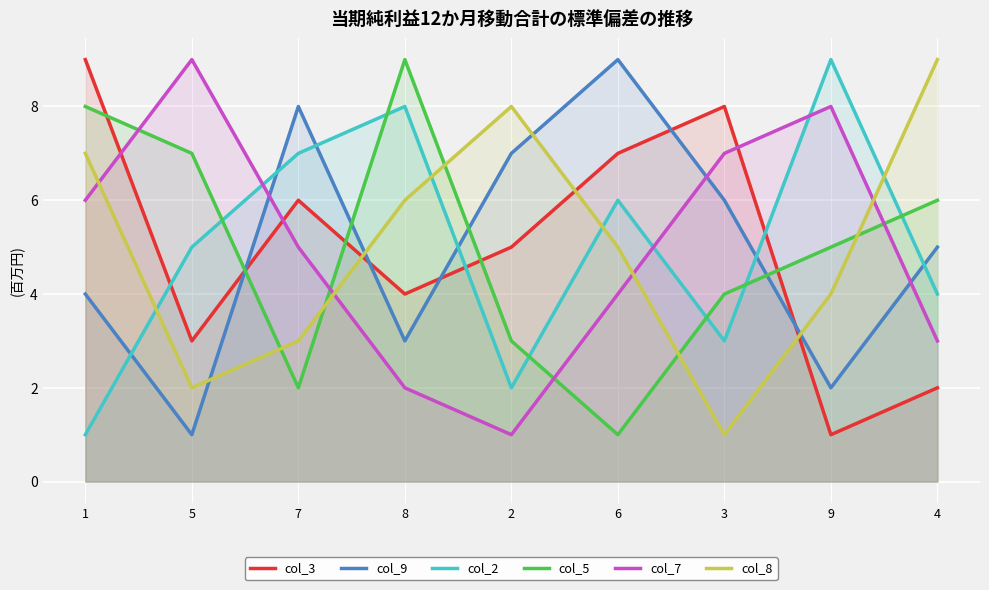

What is the difference between the highest and lowest values at 2?

7